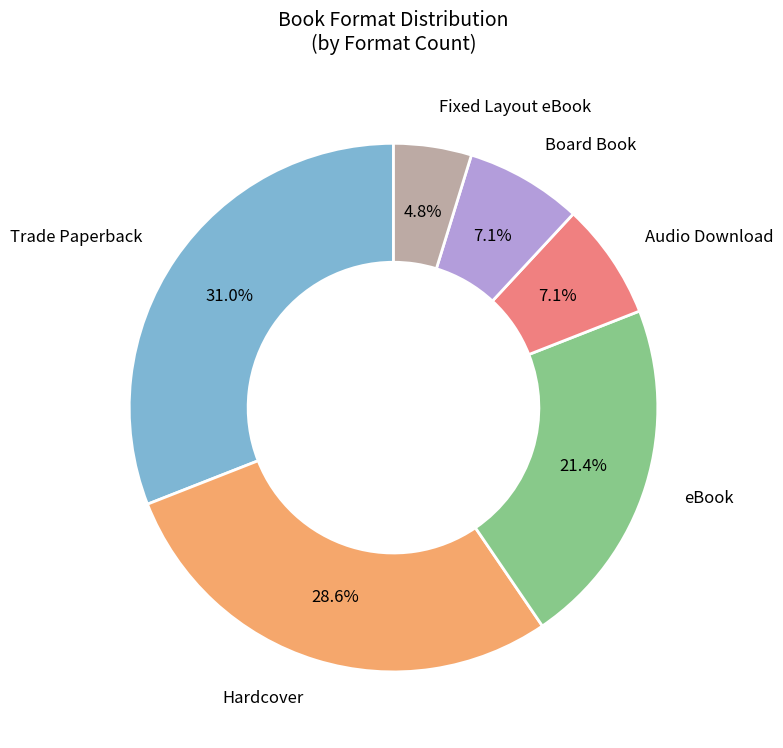

Which slice is the smallest?

Fixed Layout eBook